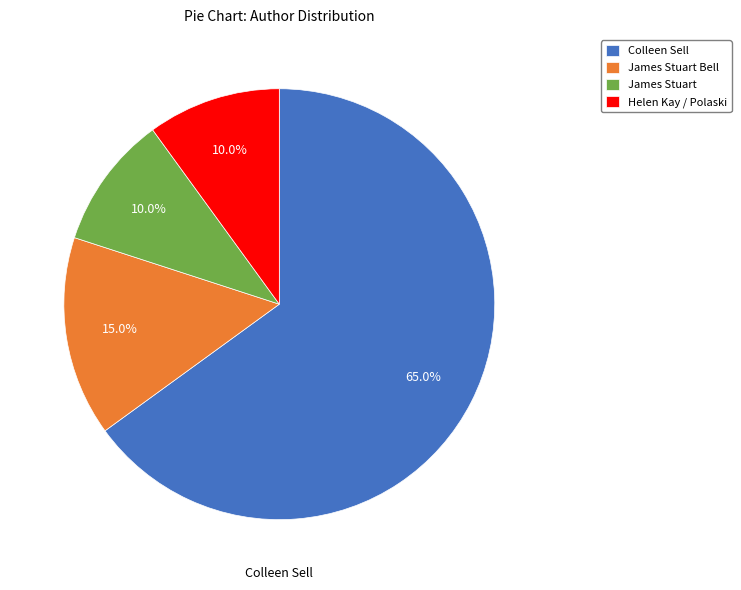

Approximately how many times larger is the value at Colleen Sell compared to James Stuart?

6.5